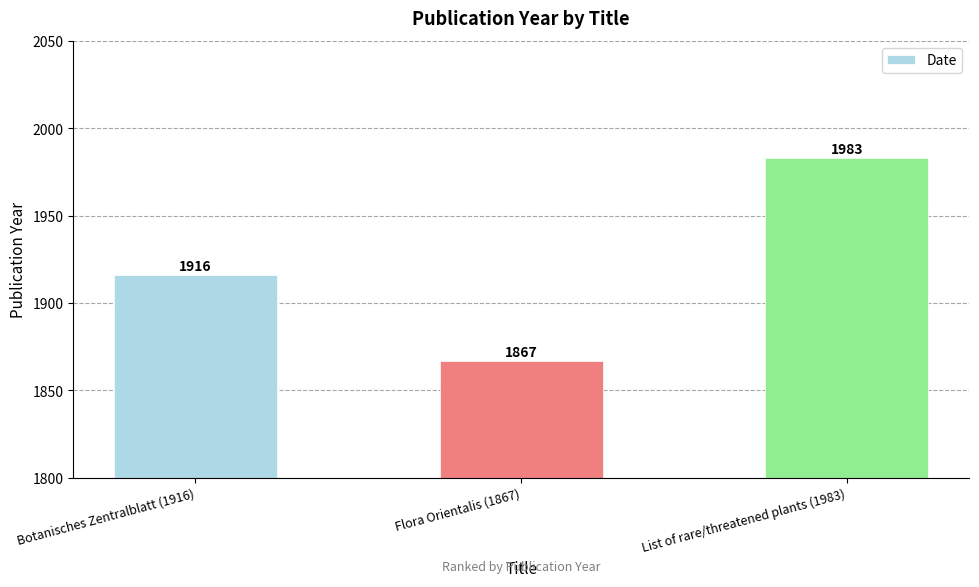

Between Flora Orientalis (1867) and List of rare/threatened plants (1983), which is larger?

List of rare/threatened plants (1983)